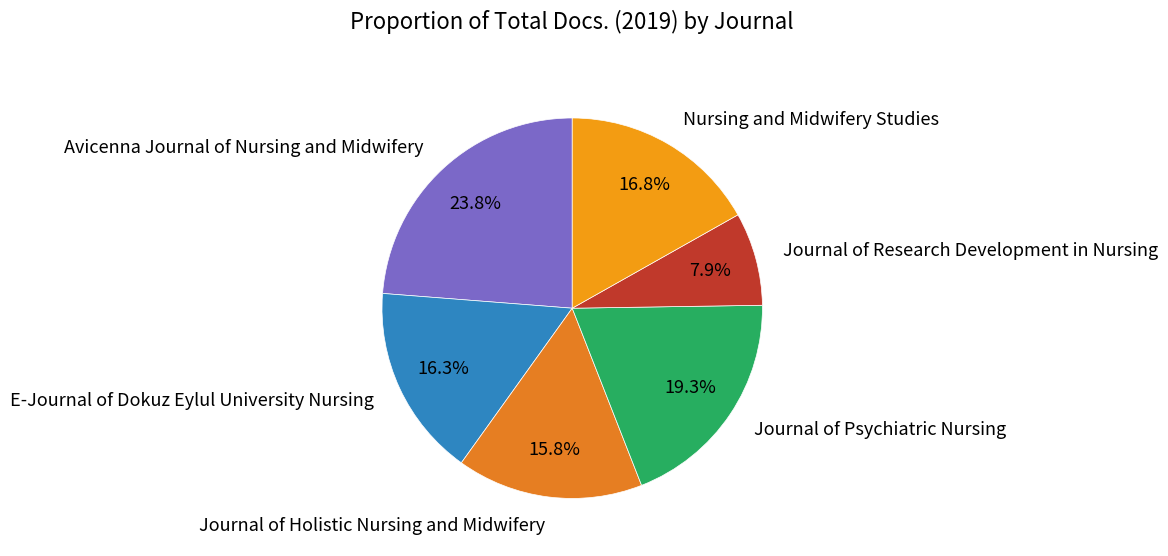

What is the smallest slice in the pie chart?

Journal of Research Development in Nursing